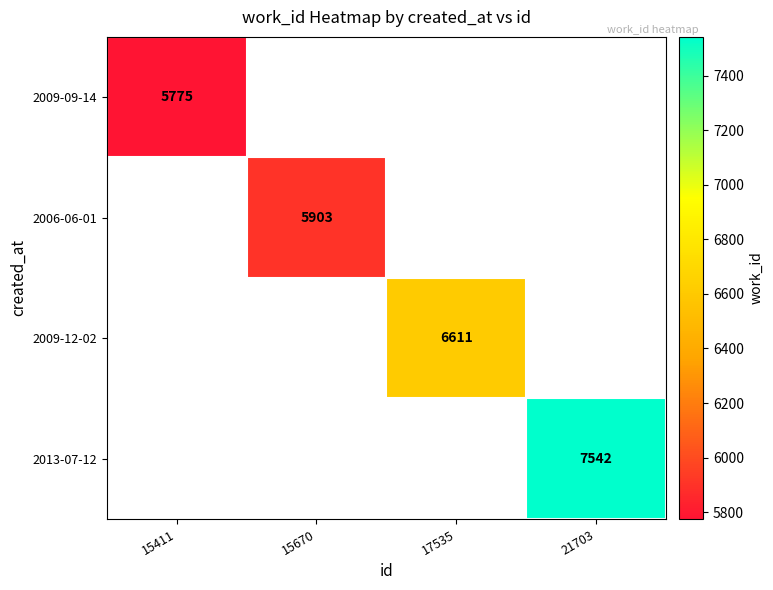

The 2006-06-01 series shows 8811 at 15670. True or false?

False